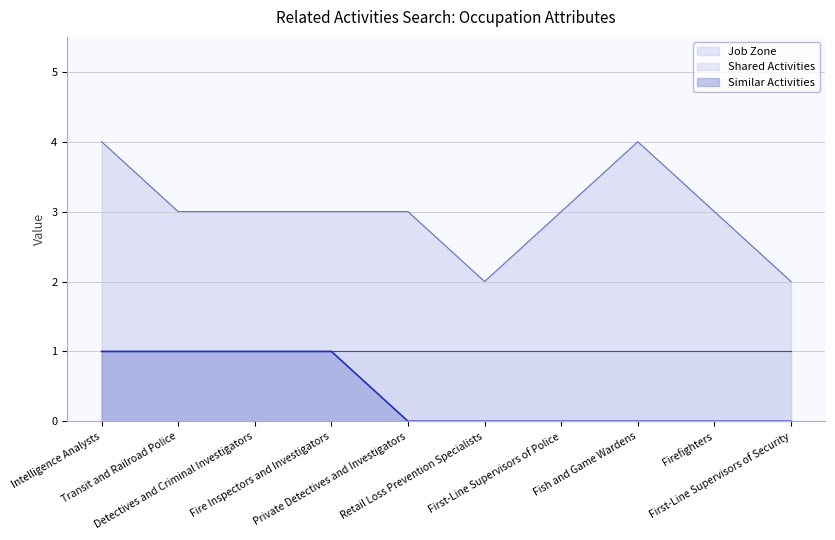

True or false: Similar Activities and Job Zone intersect in this chart.

False